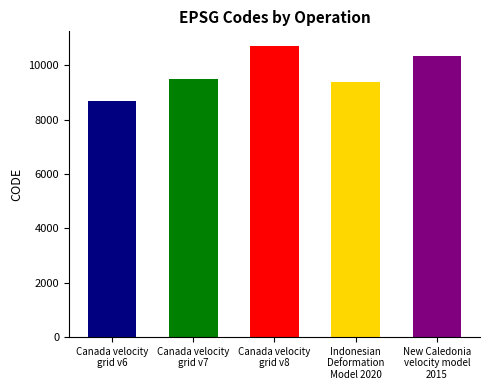

Reading left to right, what are all the values shown in this chart?

8676	9483	10707	9375	10323